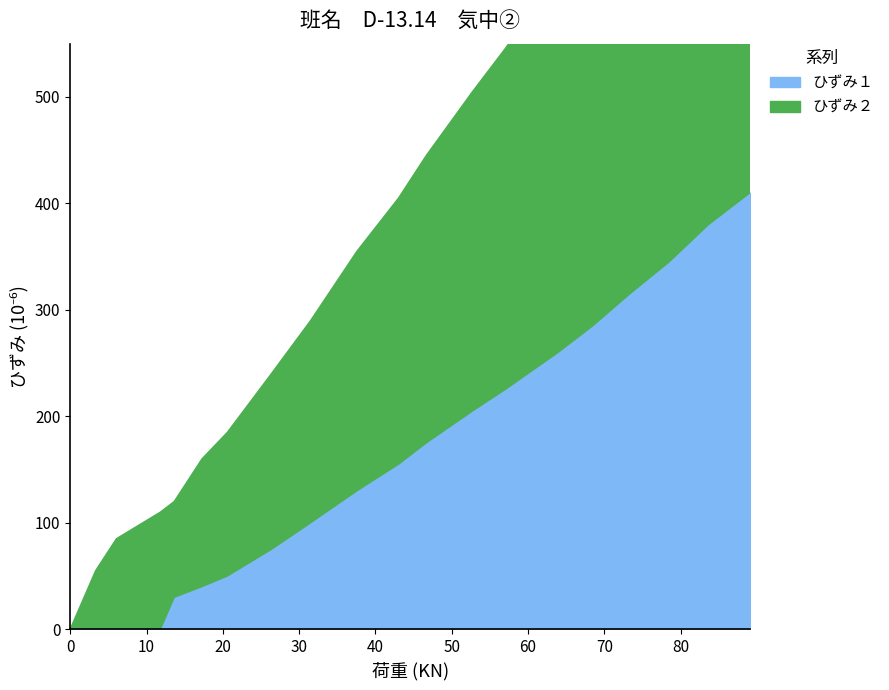

Count the number of categories in the chart.

20